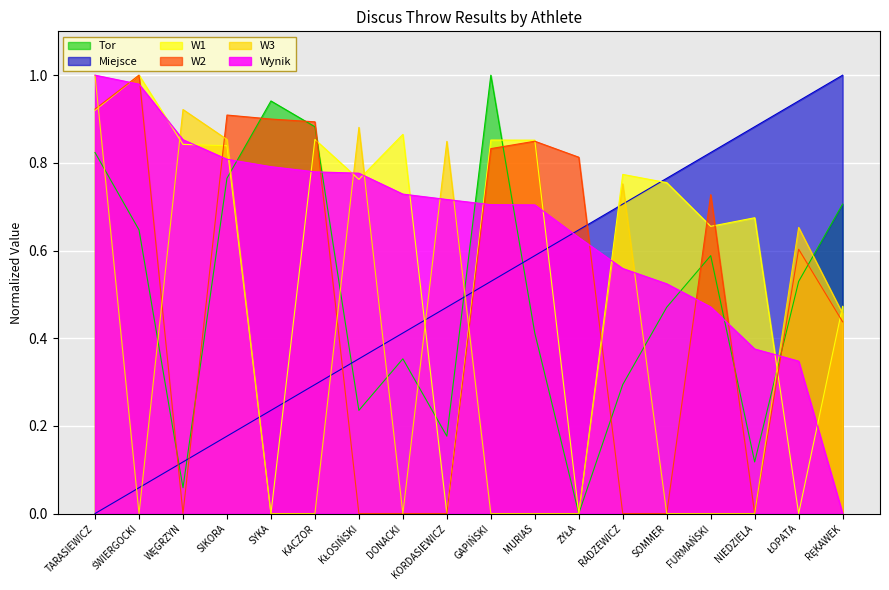

Which series has the widest spread of values?

Wynik